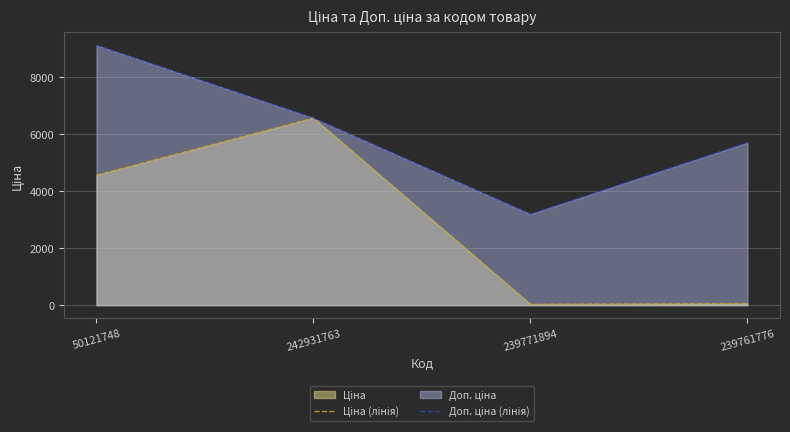

At which label is Доп. ціна (лінія) closest to 6159?

242931763